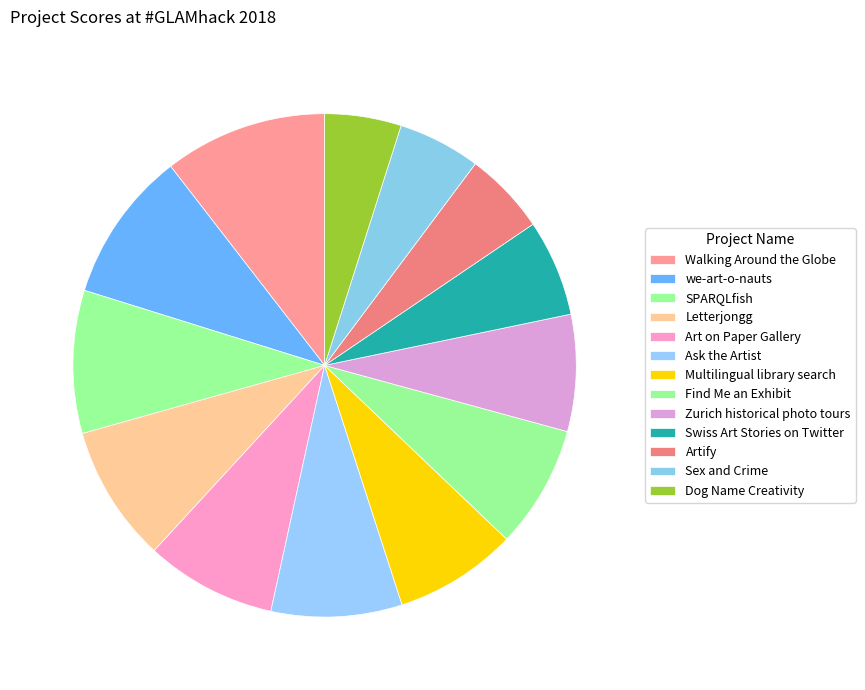

The Multilingual library search slice represents 8% of the pie. True or false?

True